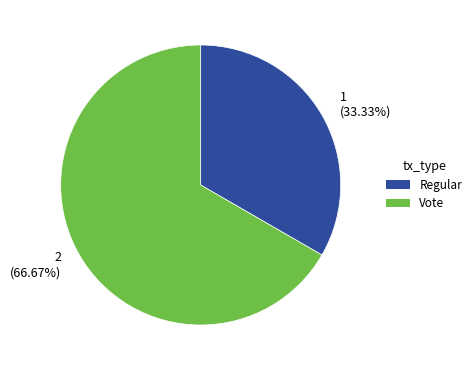

Is there any slice that represents more than half of the pie?

Yes